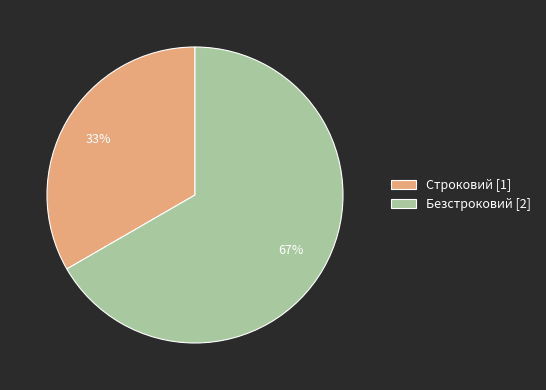

To the nearest percent, what is the combined percentage of Строковий and Безстроковий?

100%